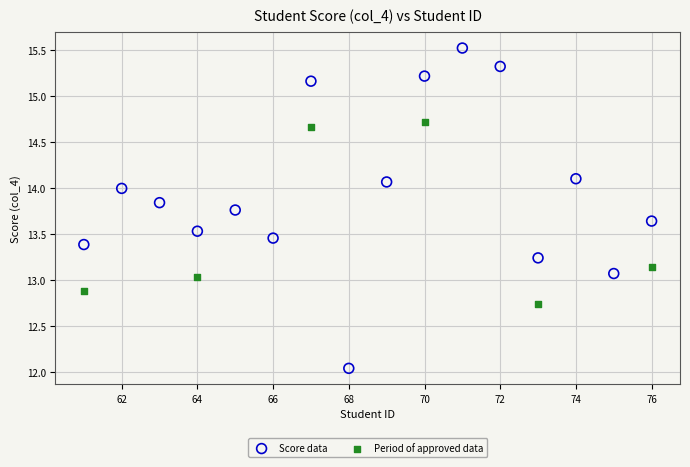

Which series contains the lowest Y value?

Score data